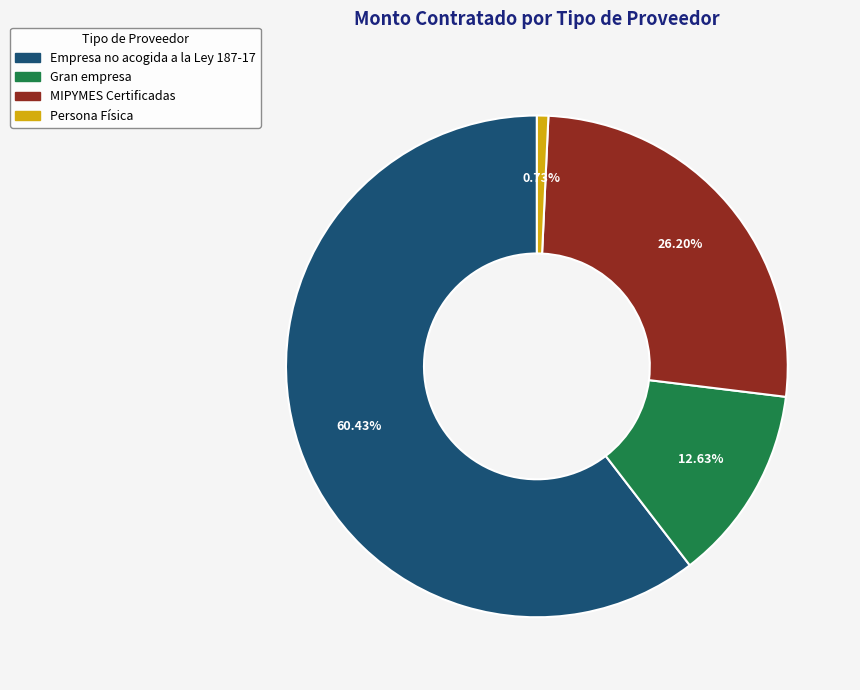

Rank the categories by value from lowest to highest.

Persona Física, Gran empresa, MIPYMES Certificadas, Empresa no acogida a la Ley 187-17